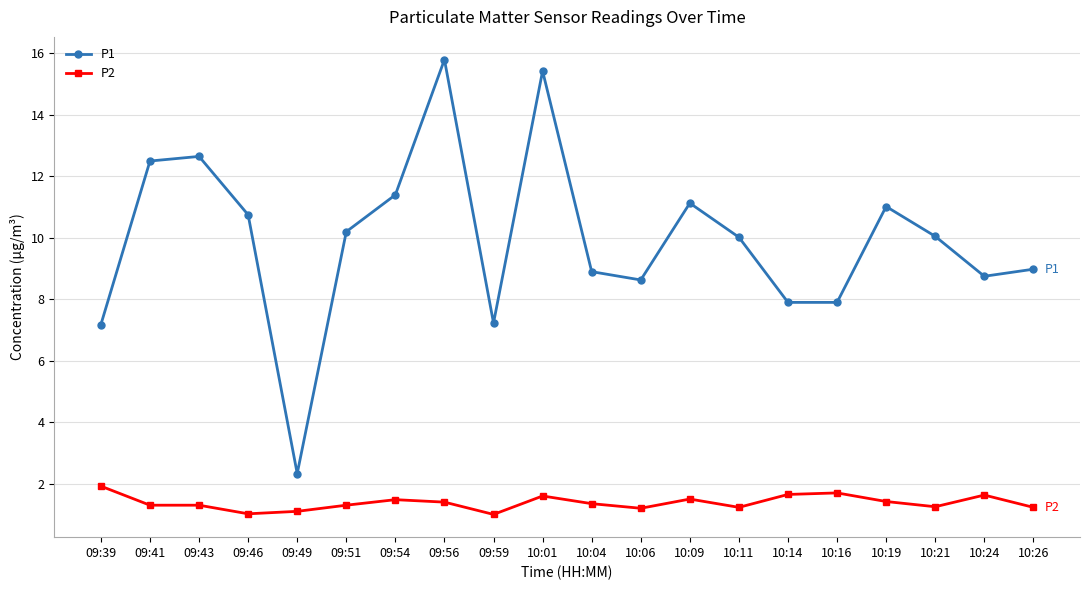

True or false: P2 has more than 0 points higher than both neighbors.

True